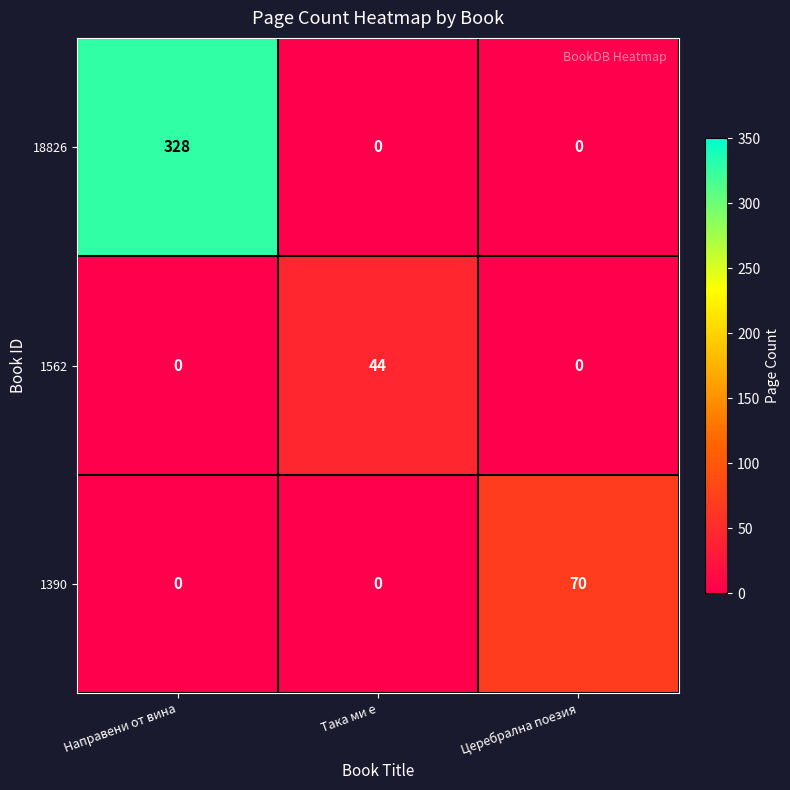

At which category is the sum across all series the highest?

Направени от вина